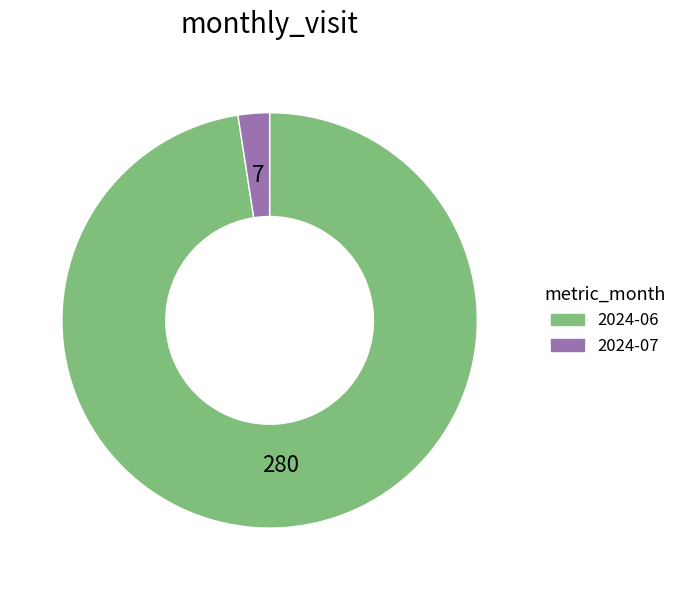

Which category has the smallest portion of the pie?

2024-07